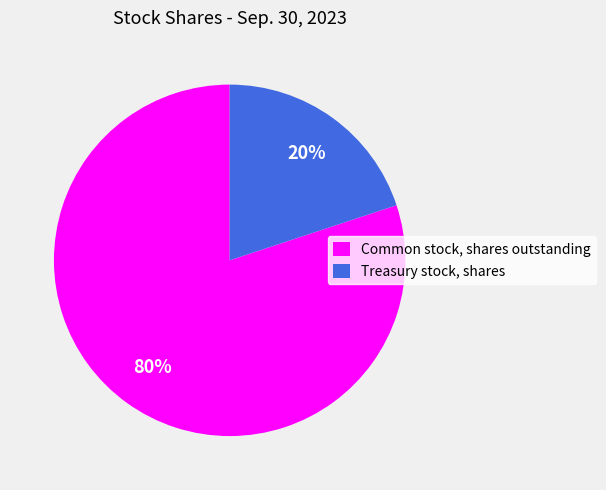

The Common stock, shares outstanding slice represents 80% of the pie. True or false?

True